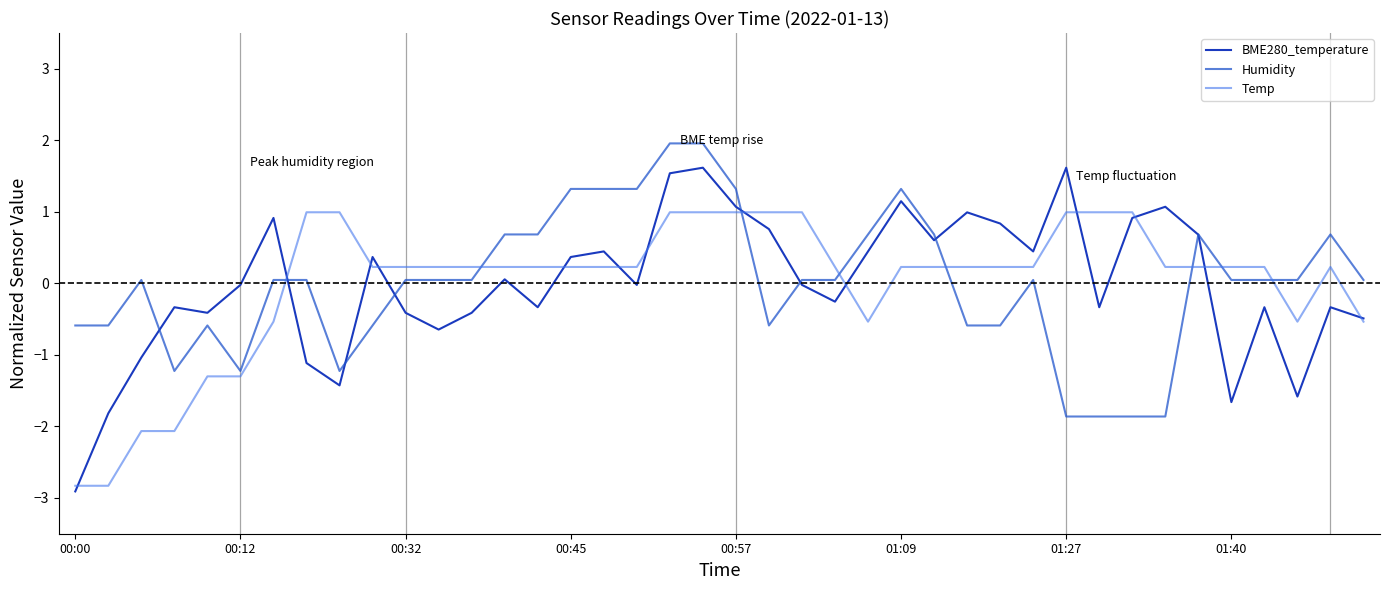

Rank the series by their maximum value, from highest to lowest.

Humidity, BME280_temperature, Temp